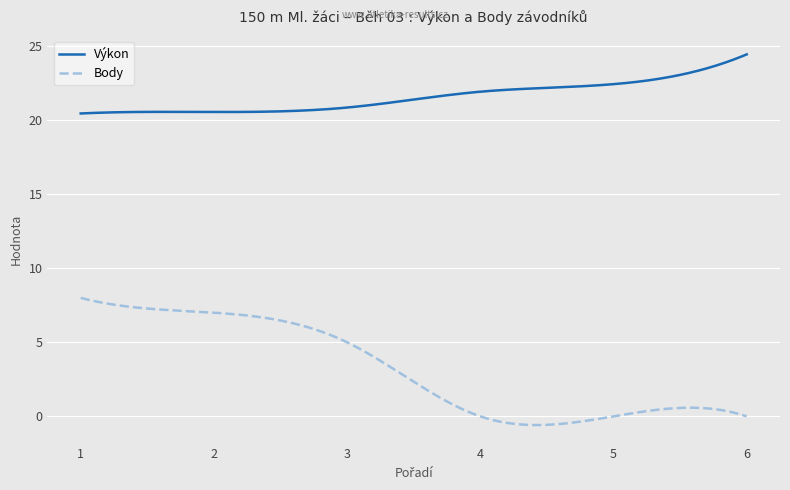

True or false: Výkon and Body intersect in this chart.

False